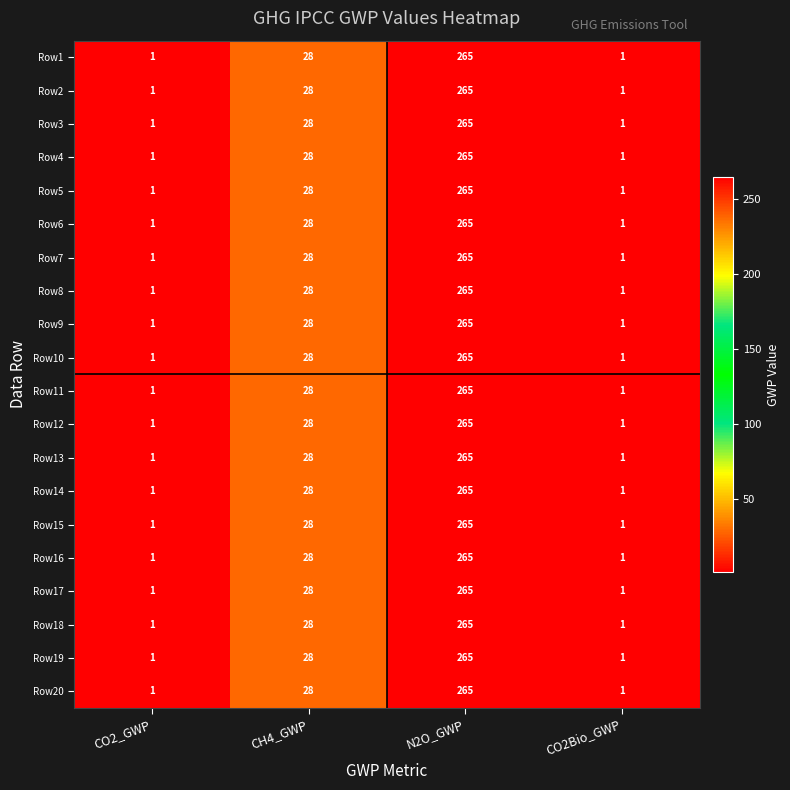

At which label is Row19 closest to 133?

CH4_GWP